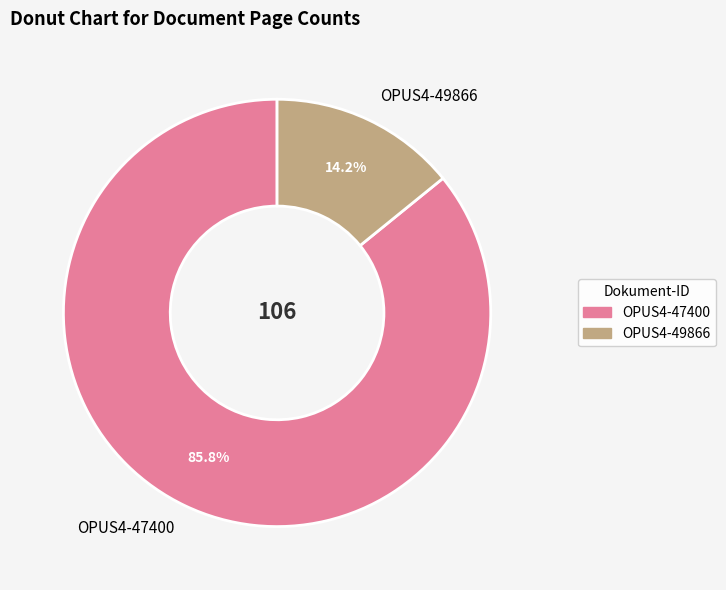

What percentage is NOT represented by OPUS4-47400?

14.2%